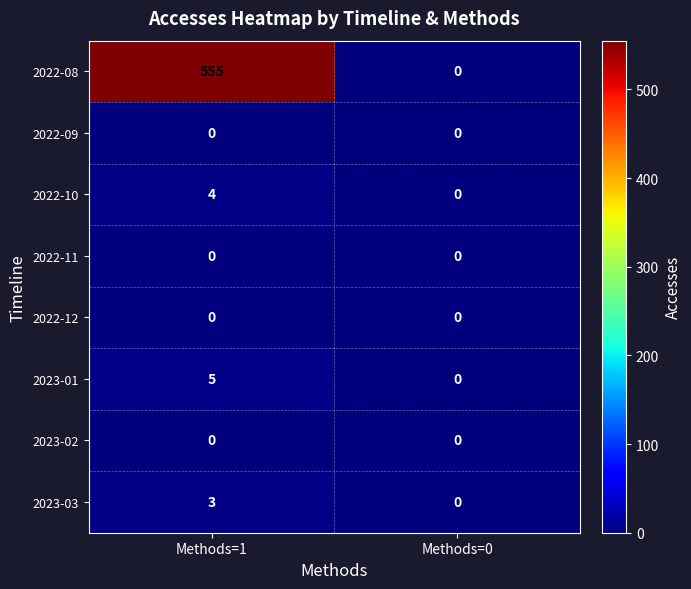

Reading left to right, transcribe all the data shown in this chart.

2022-08: 555	0
2022-09: 0	0
2022-10: 4	0
2022-11: 0	0
2022-12: 0	0
2023-01: 5	0
2023-02: 0	0
2023-03: 3	0